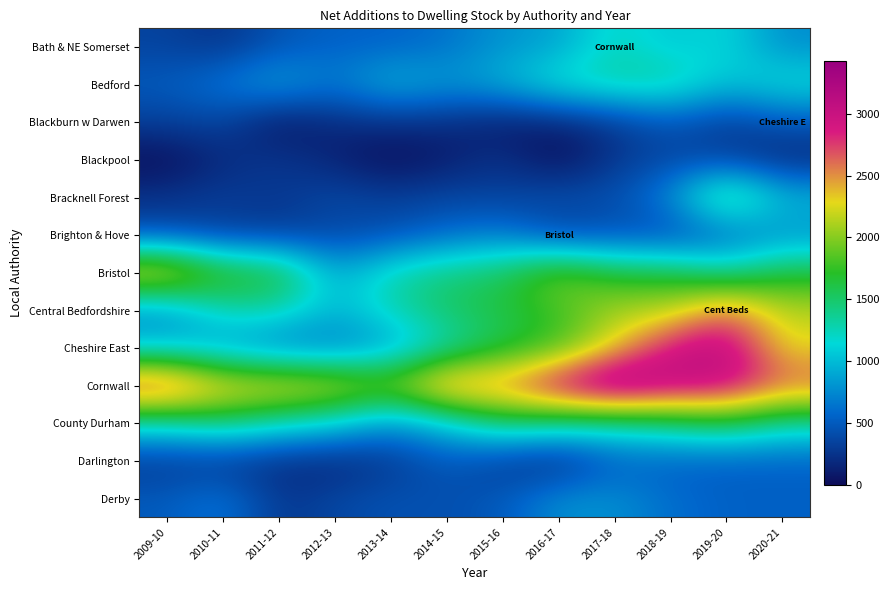

At which category is the sum across all series the highest?

2019-20